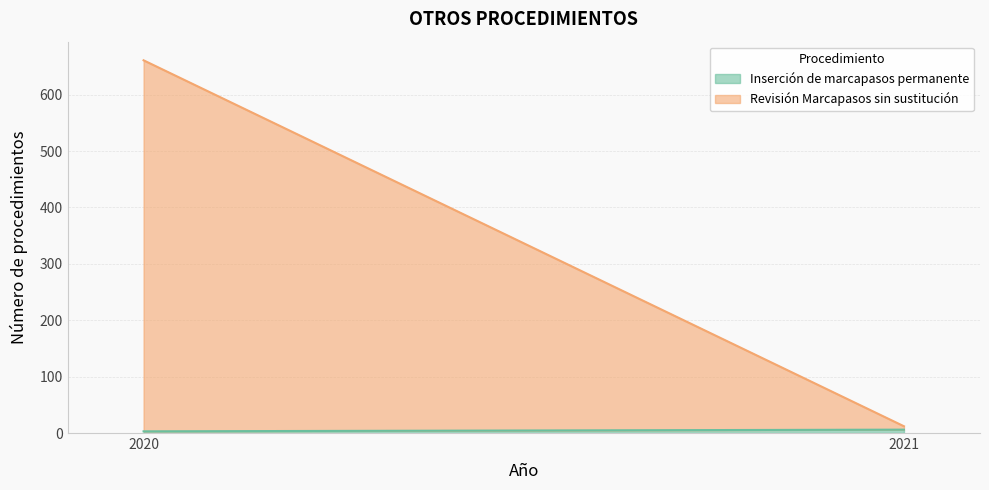

What is the average value of the Revisión Marcapasos sin sustitución series?

332